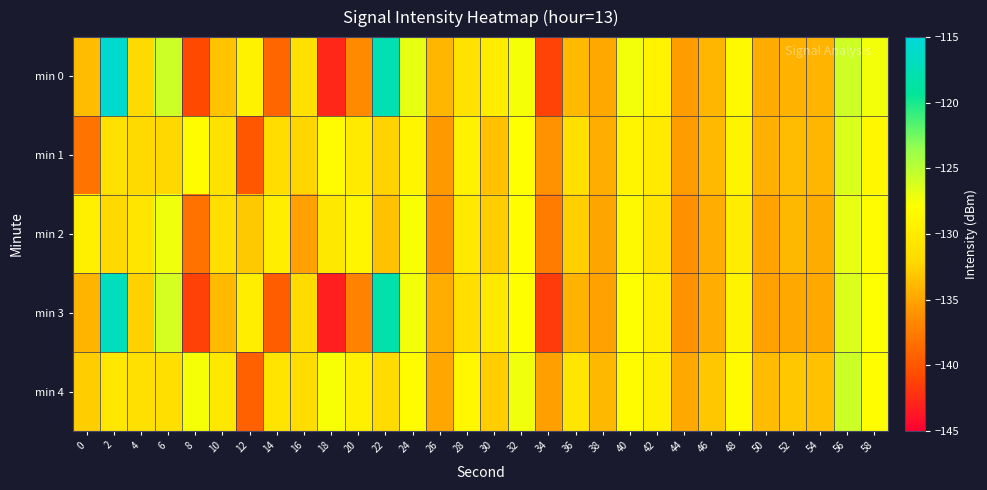

Which category has the lowest value across all series?

18